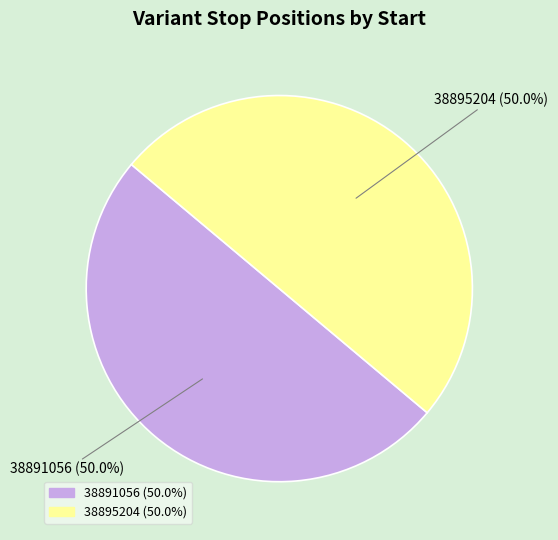

How many slices are in this pie chart?

2